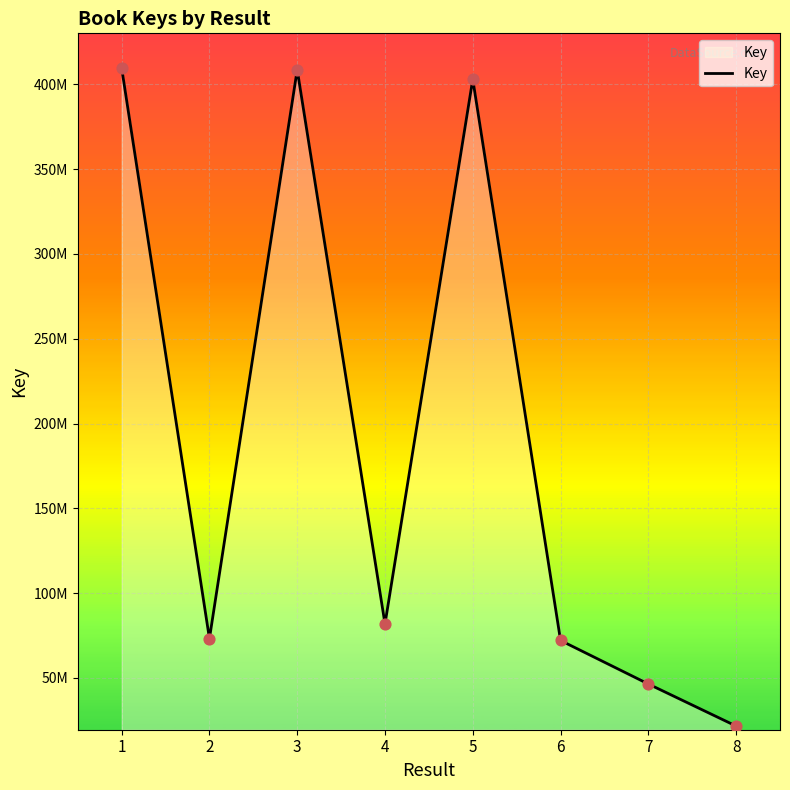

What is the ratio of the value at 2 to the value at 4?

0.9